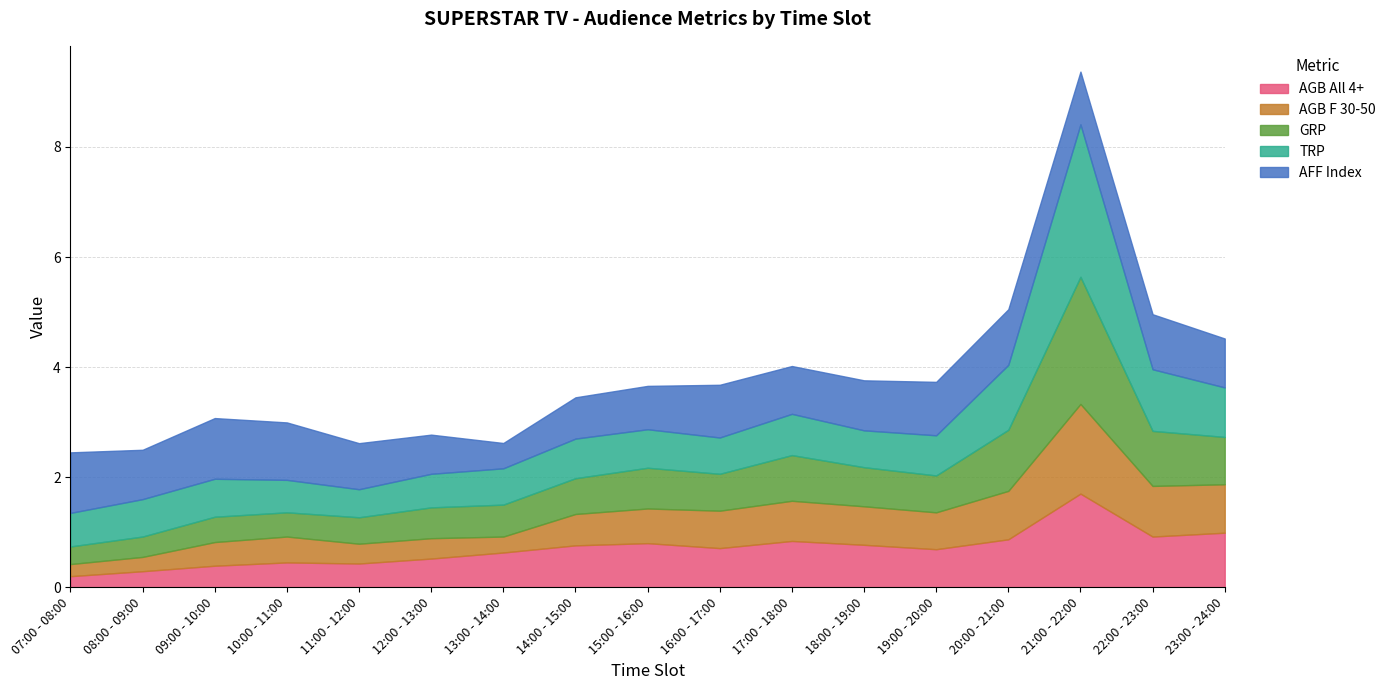

What is the approximate value of TRP at 12:00 - 13:00?

0.6